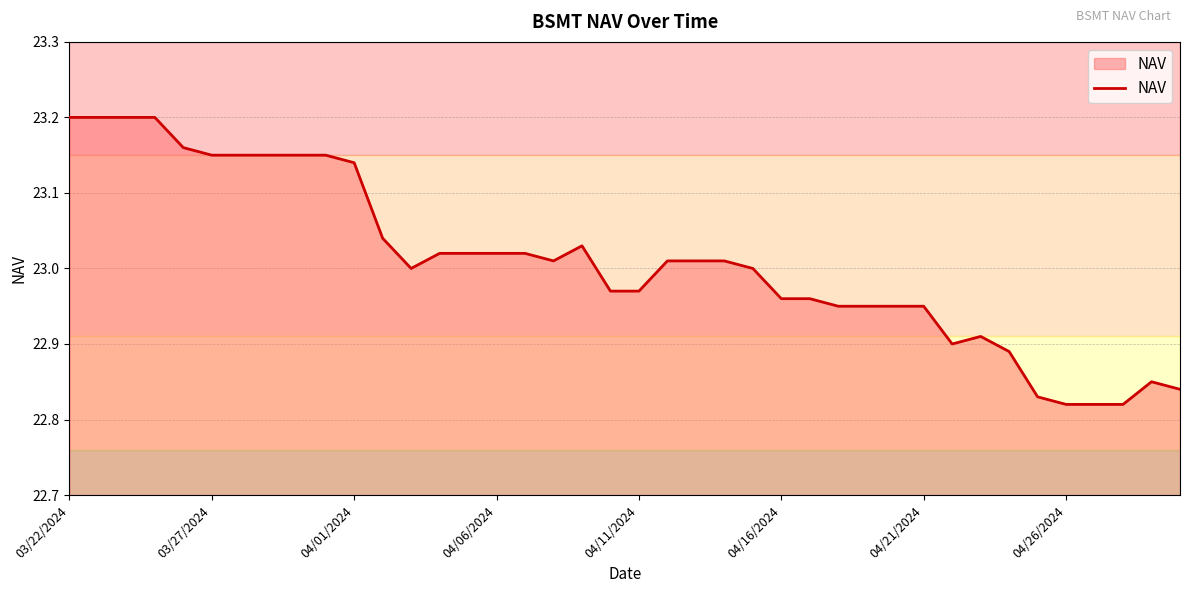

What is the difference between the maximum and minimum values?

0.4